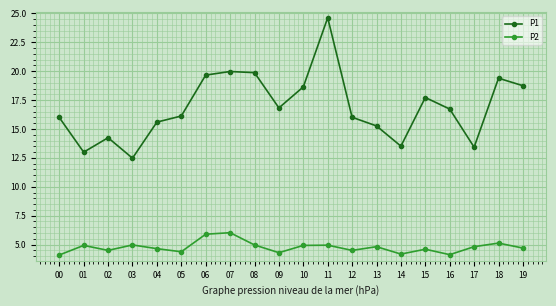

What is the spread (max minus min) of values at 03?

7.5